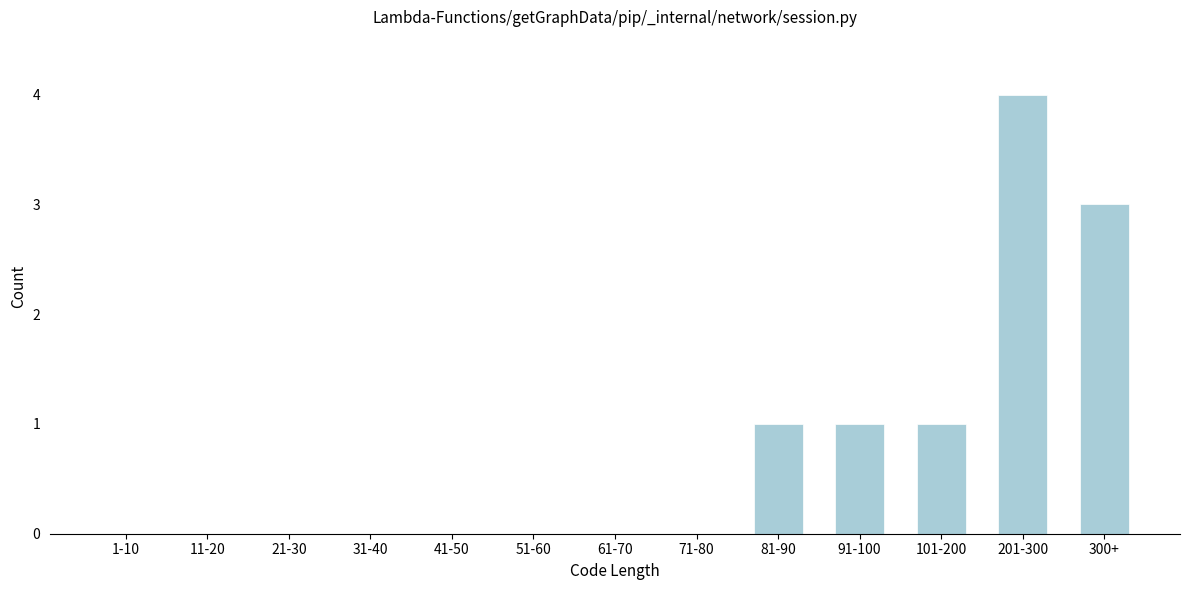

Reading left to right, list all the values displayed in this chart.

1-10=0	11-20=0	21-30=0	31-40=0	41-50=0	51-60=0	61-70=0	71-80=0	81-90=1	91-100=1	101-200=1	201-300=4	300+=3